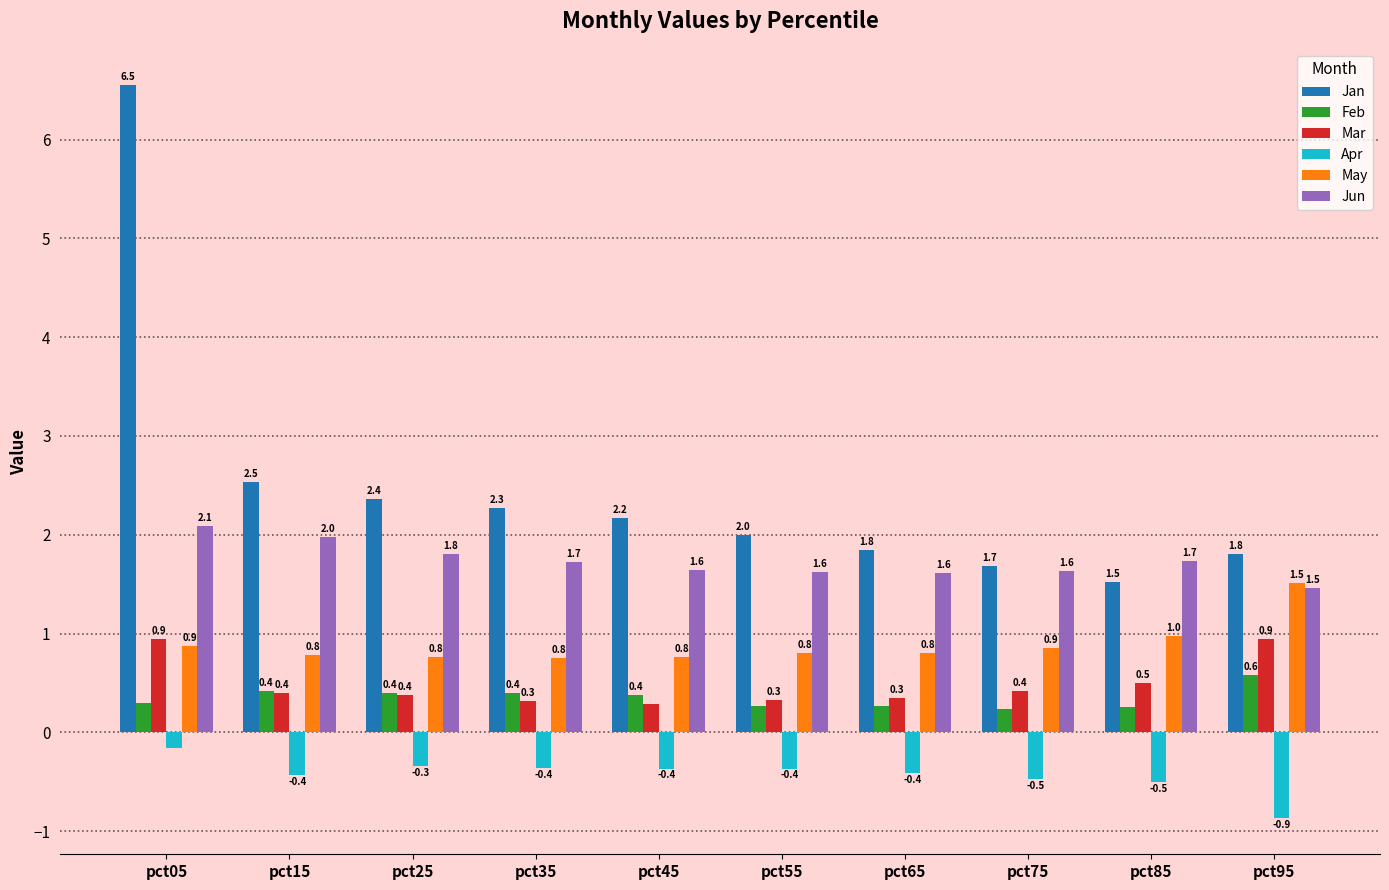

Is it true that Mar equals 0.3 at pct95?

False